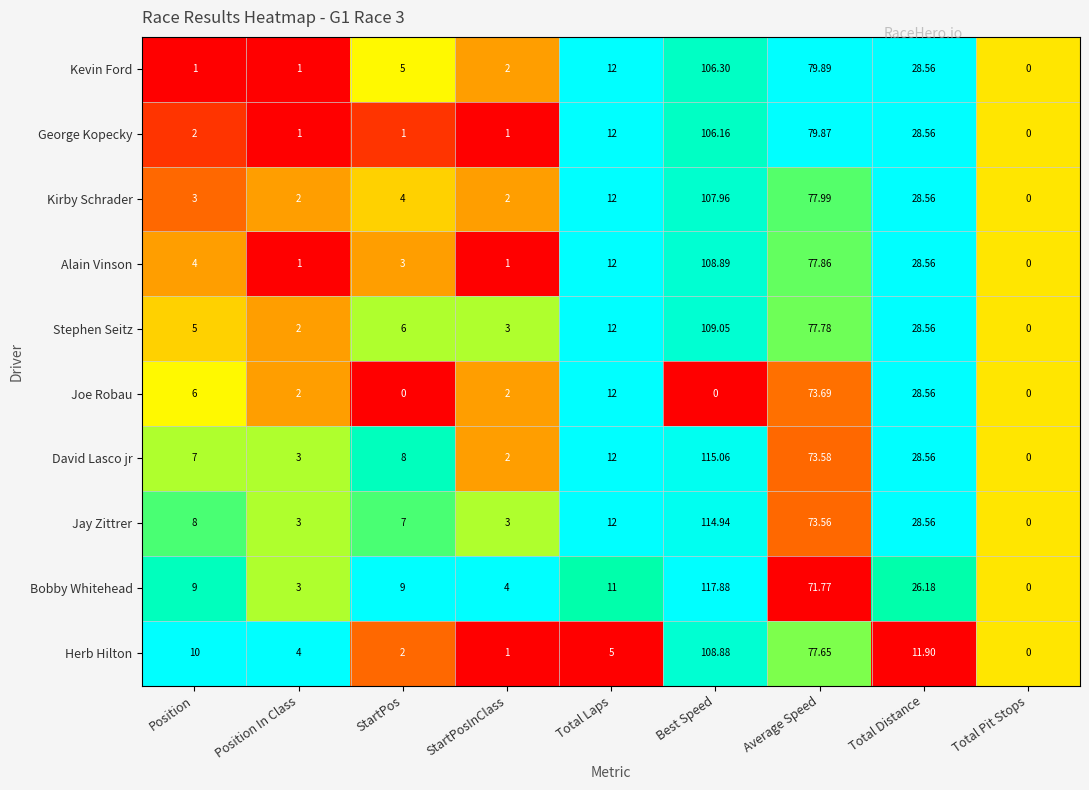

Count the number of categories in the chart.

9